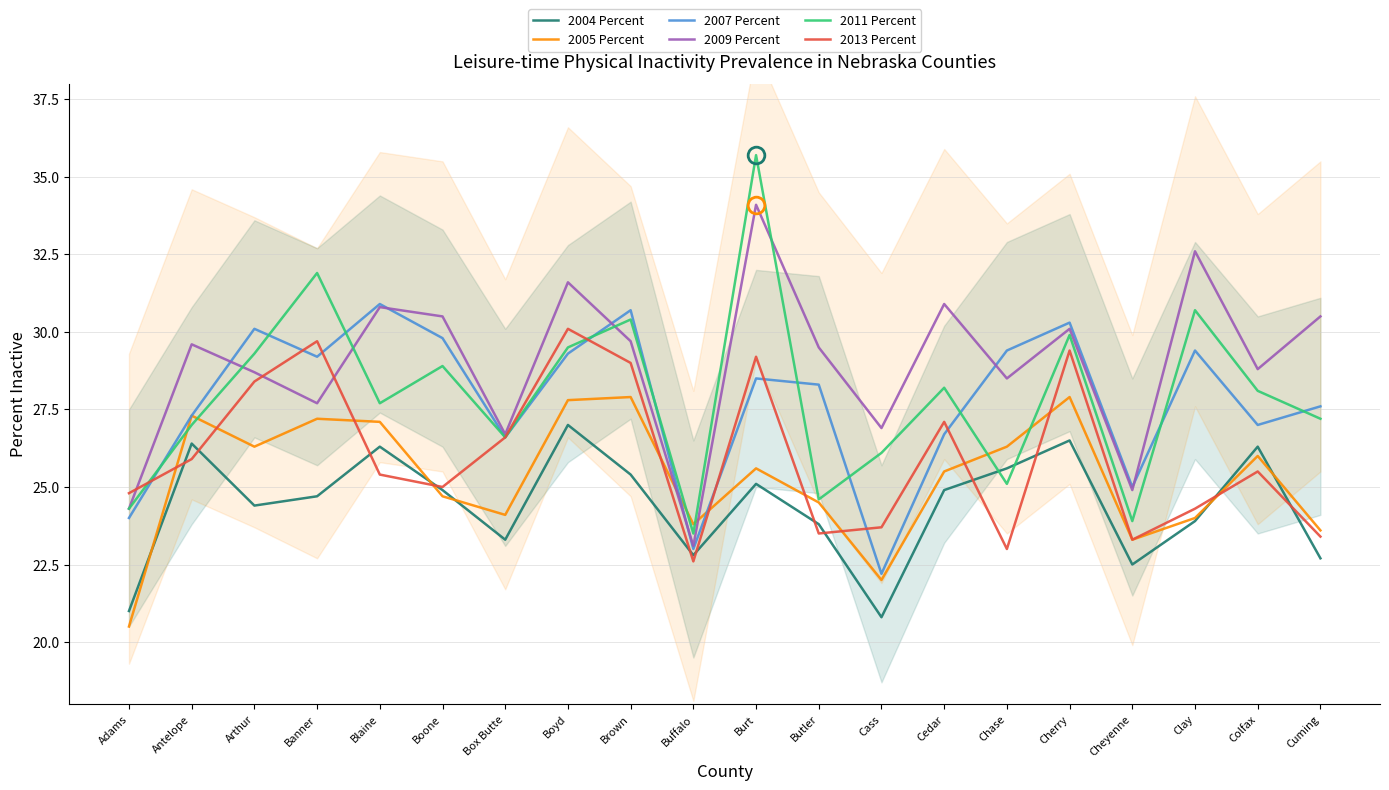

Is the value of 2007 Percent at Blaine greater than the value of 2005 Percent at Buffalo?

Yes